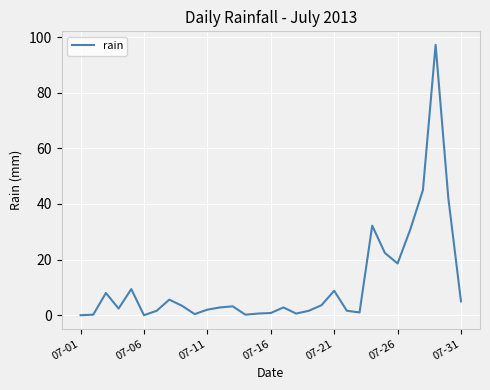

Does the chart display data point markers on the line(s)?

No